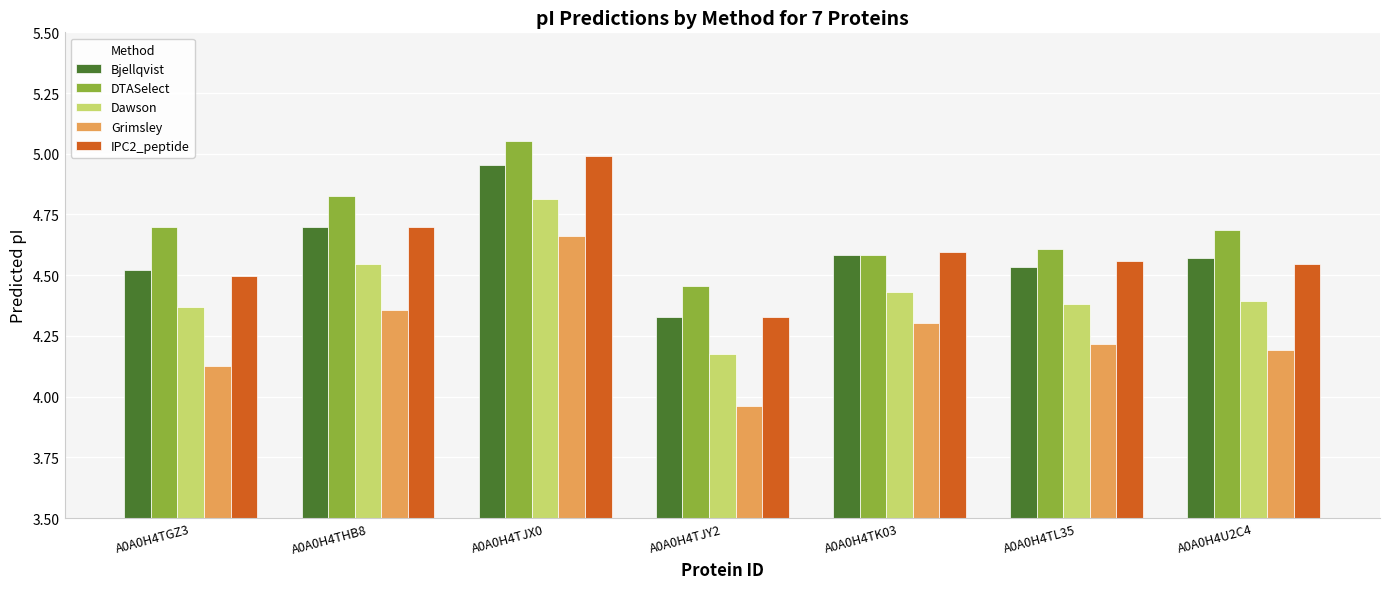

What are all the series names shown in the legend?

Bjellqvist, DTASelect, Dawson, Grimsley, IPC2_peptide